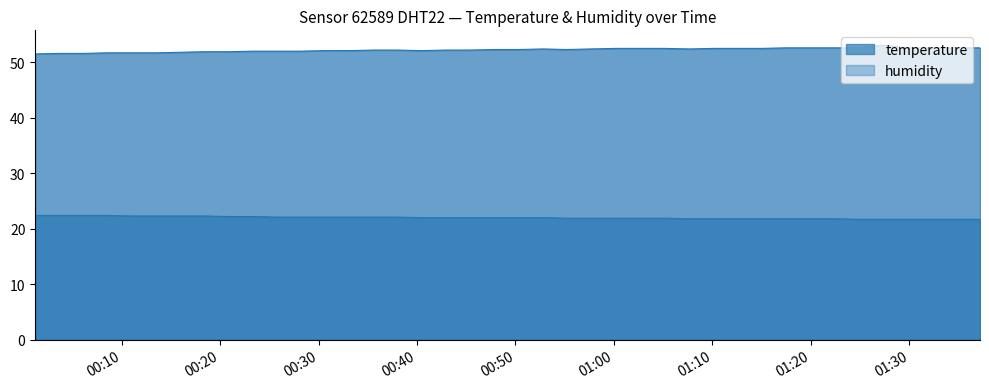

True or false: temperature and humidity intersect in this chart.

False